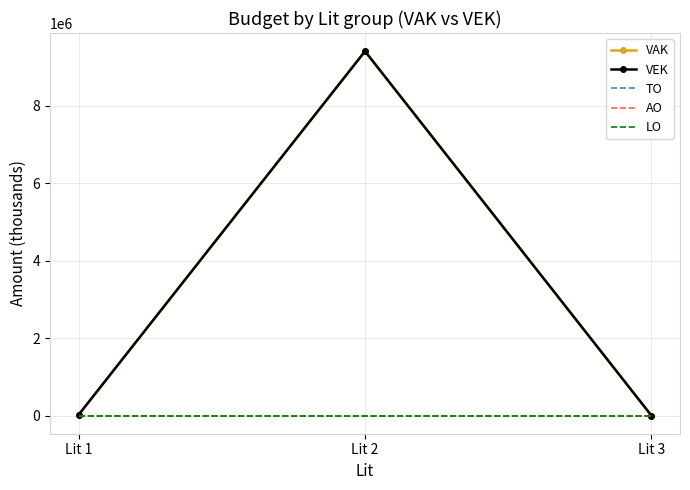

The VAK series shows 7352 at Lit 1. True or false?

False